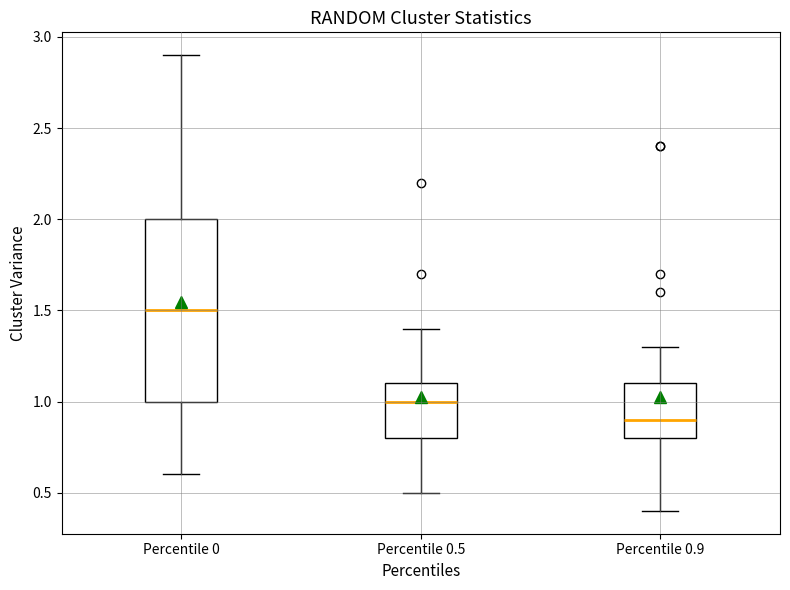

Reading left to right, transcribe this box plot: for each box, give where its median line is, the range the box spans, and where its two whiskers end, as read against the y-axis. The values are not printed on the chart, so give them approximately, as read against the axis.

Percentile 0: median 1.5, box 1.0 to 2.0, whiskers 0.6 to 2.9
Percentile 0.5: median 1.0, box 0.8 to 1.1, whiskers 0.5 to 1.4
Percentile 0.9: median 0.9, box 0.8 to 1.1, whiskers 0.4 to 1.3